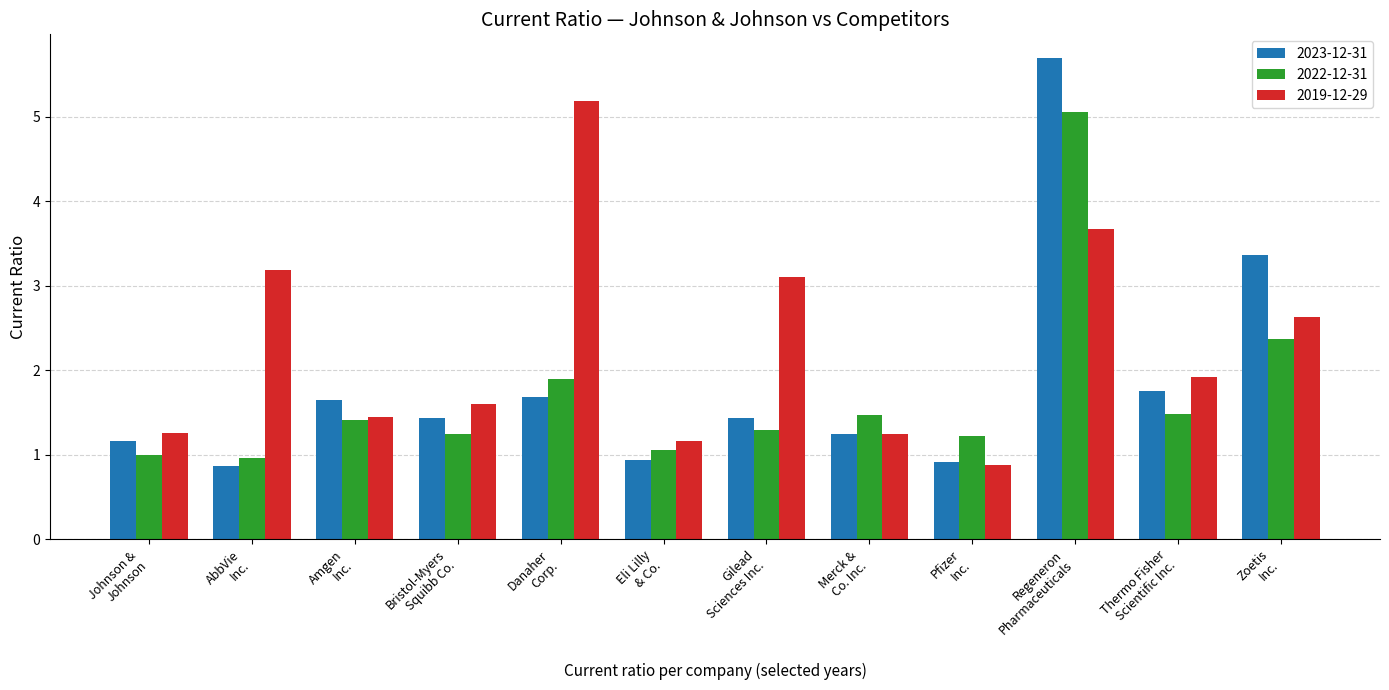

How many data points in 2019-12-29 are less than 1?

1